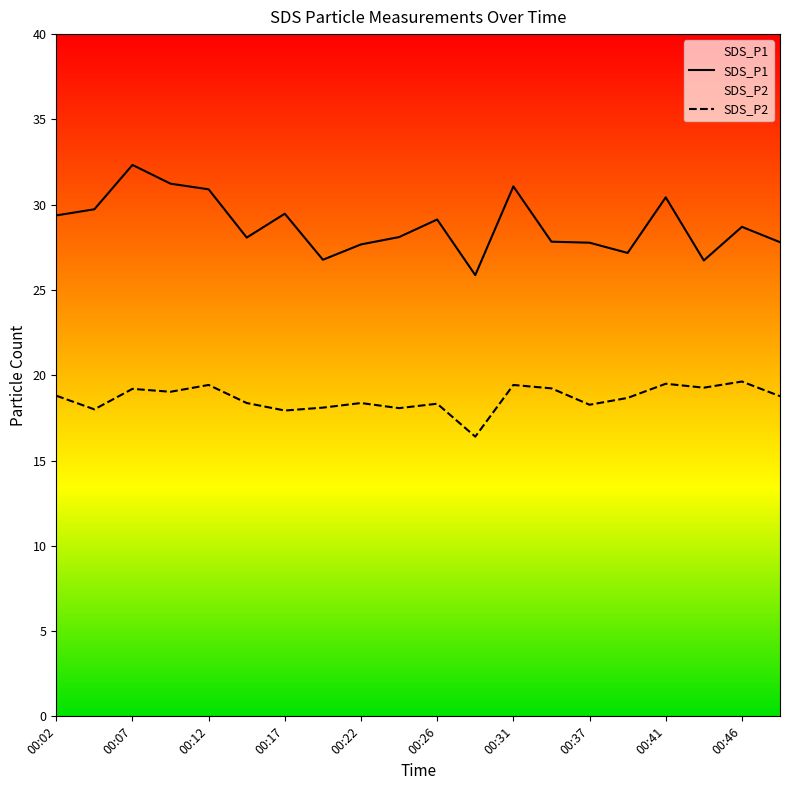

True or false: SDS_P1 and SDS_P2 intersect in this chart.

False